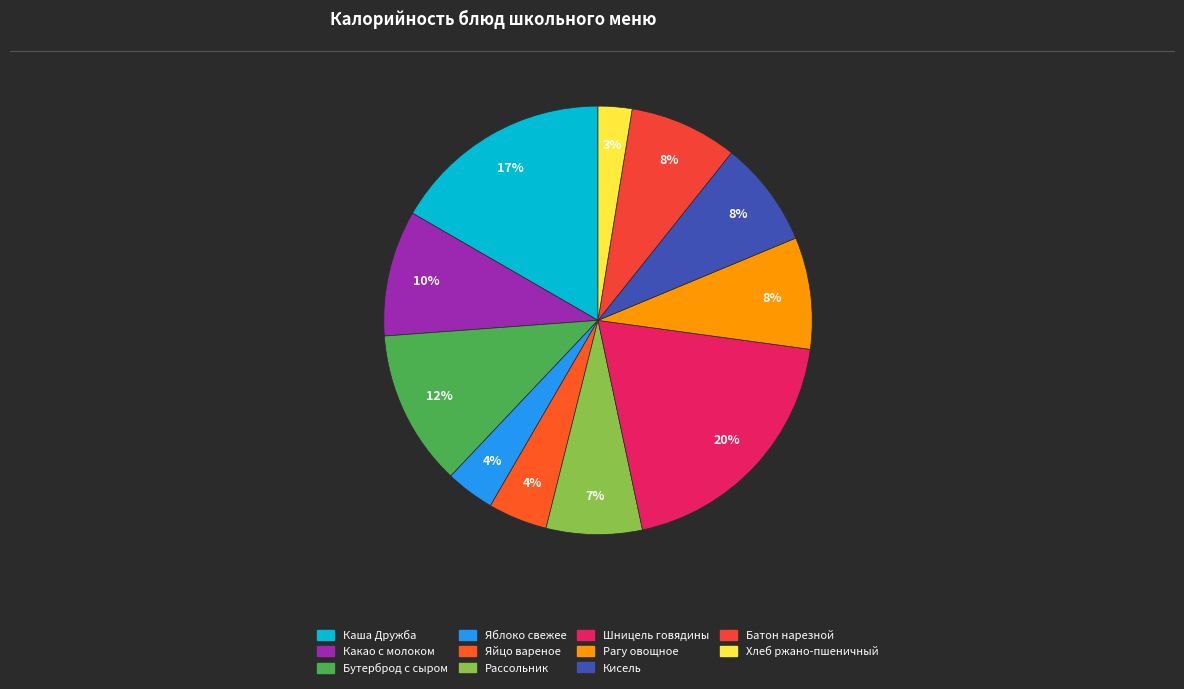

Rank the categories by value from lowest to highest.

Хлеб ржано-пшеничный, Яблоко свежее, Яйцо вареное, Рассольник, Кисель, Батон нарезной, Рагу овощное, Какао с молоком, Бутерброд с сыром, Каша Дружба, Шницель говядины